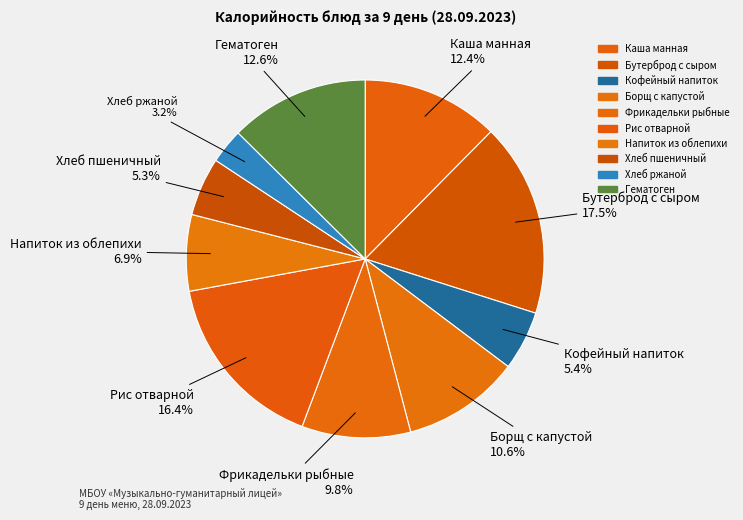

To the nearest percent, what is the difference between the largest and smallest slice percentages?

14%